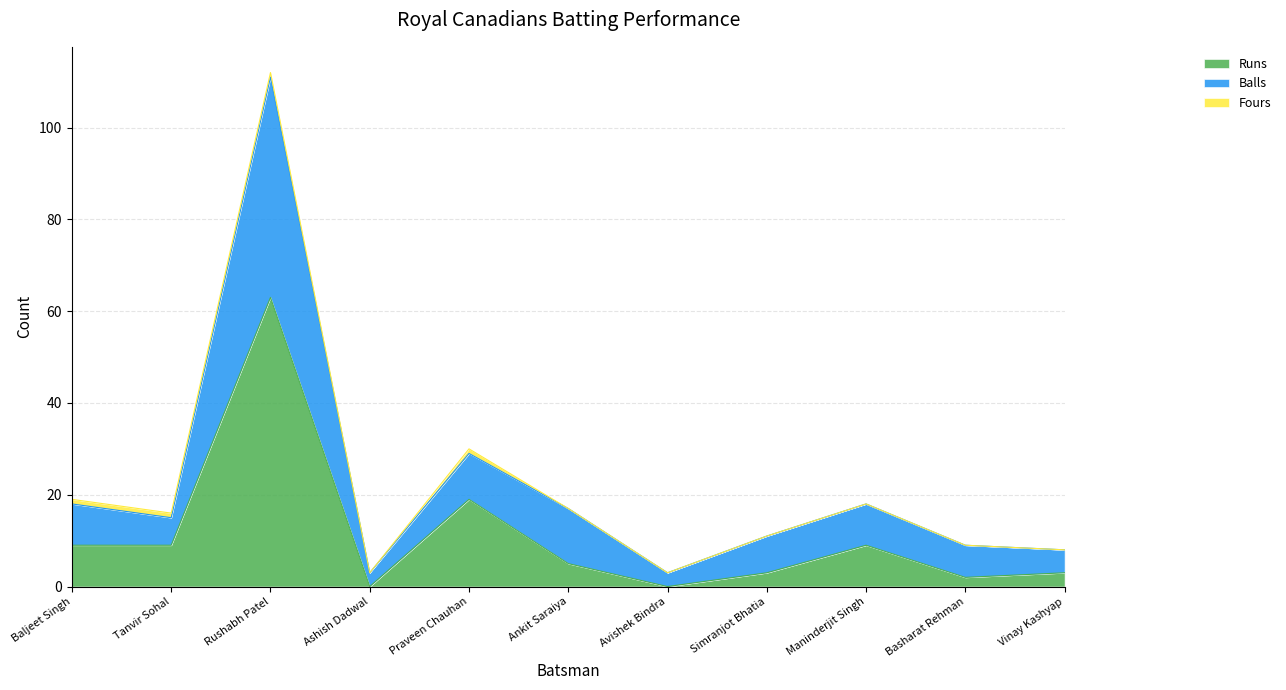

The value of Runs at Baljeet Singh is 9. True or false?

True